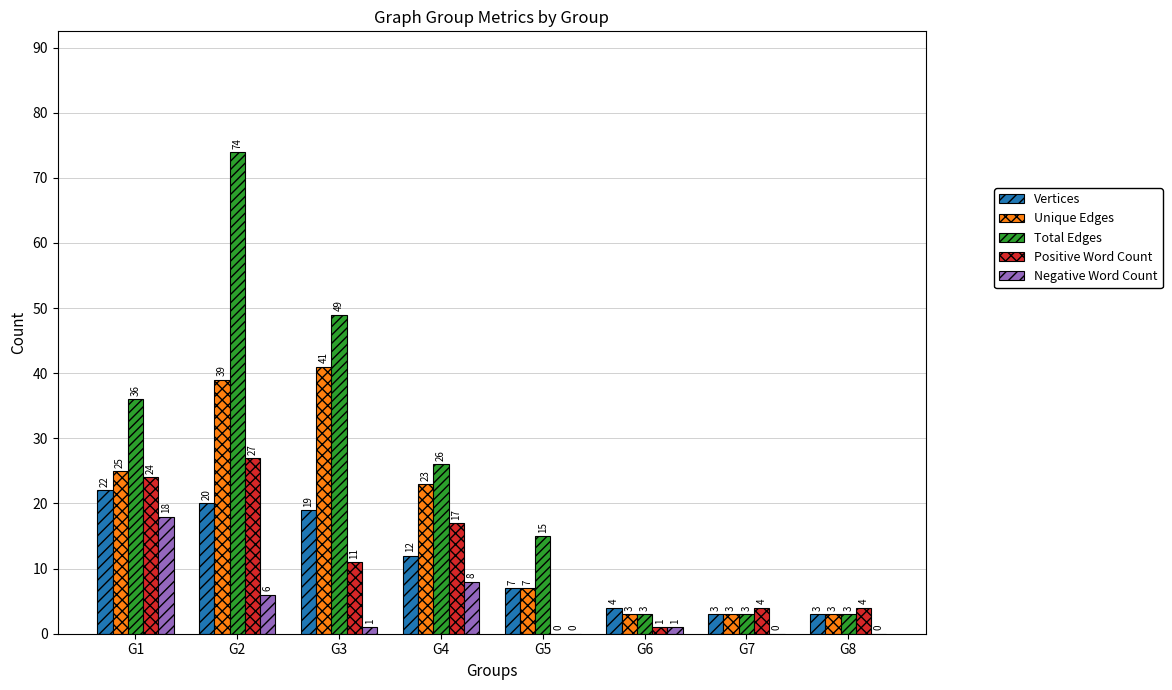

What are all the series names shown in the legend?

Vertices, Unique Edges, Total Edges, Positive Word Count, Negative Word Count